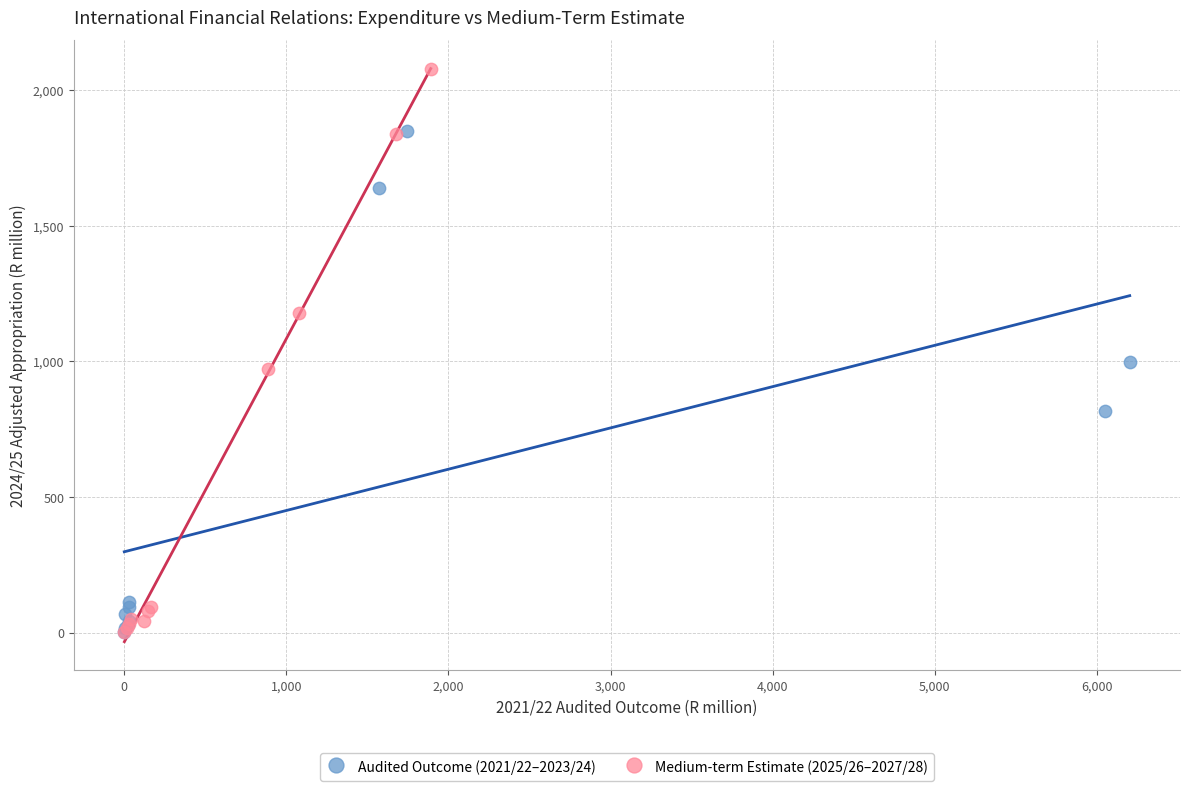

Which series contains the highest Y value?

Medium-term Estimate (2025/26–2027/28)